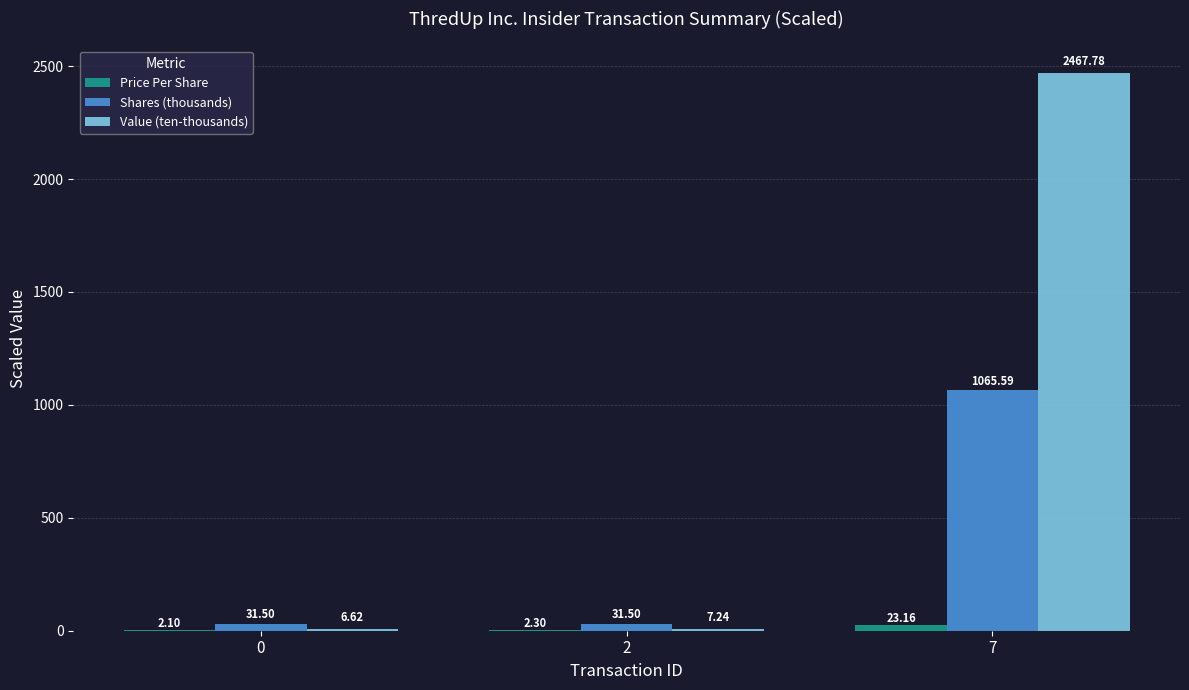

What is the total value across all series at 7?

3556.5